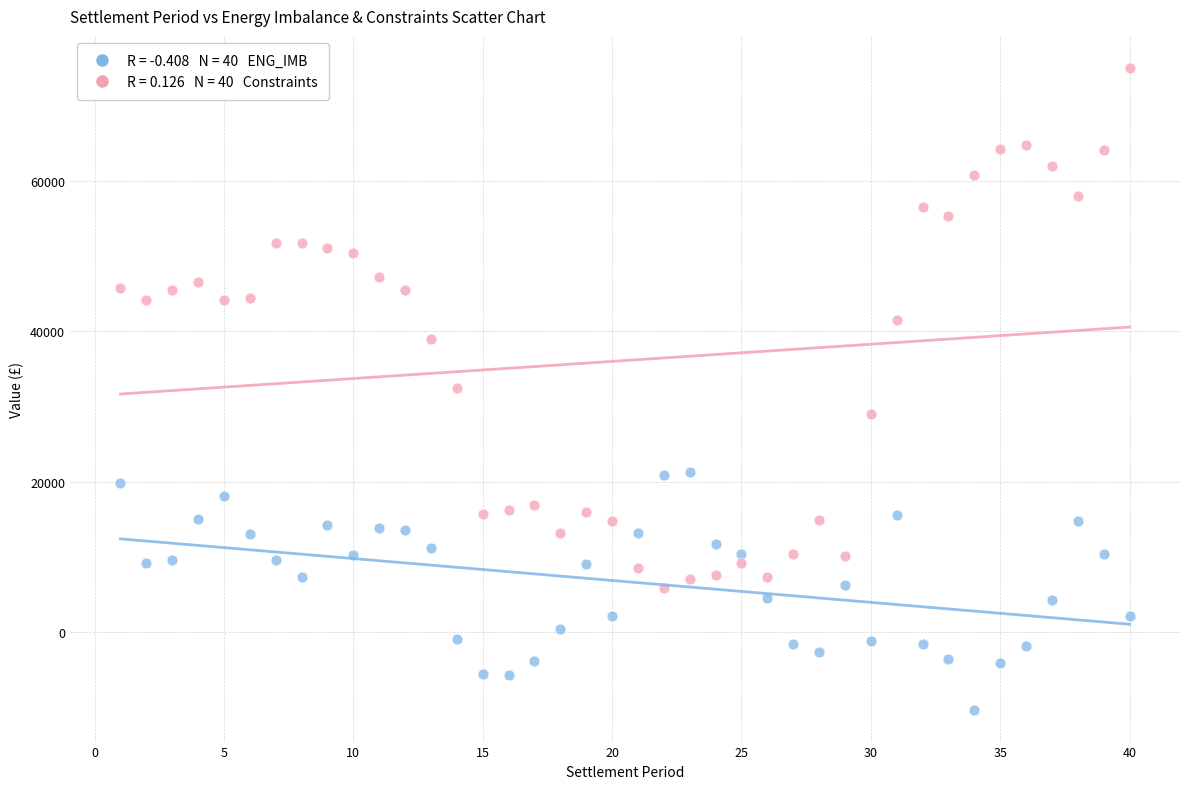

Across all data points, what is the range of Y values (max minus min)?

85205.9